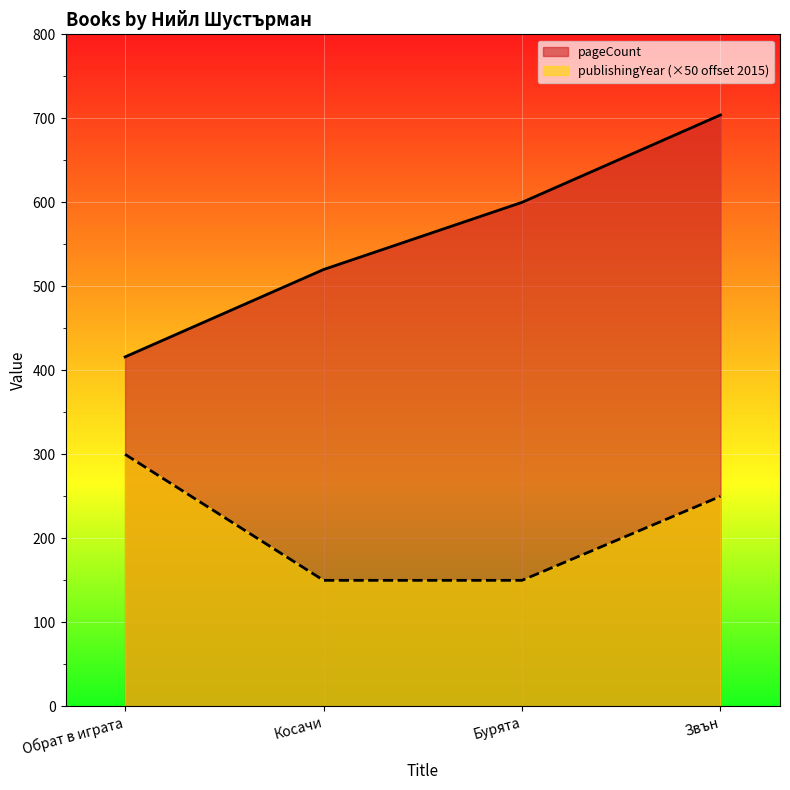

What is the difference between the maximum and minimum values in the pageCount series?

288